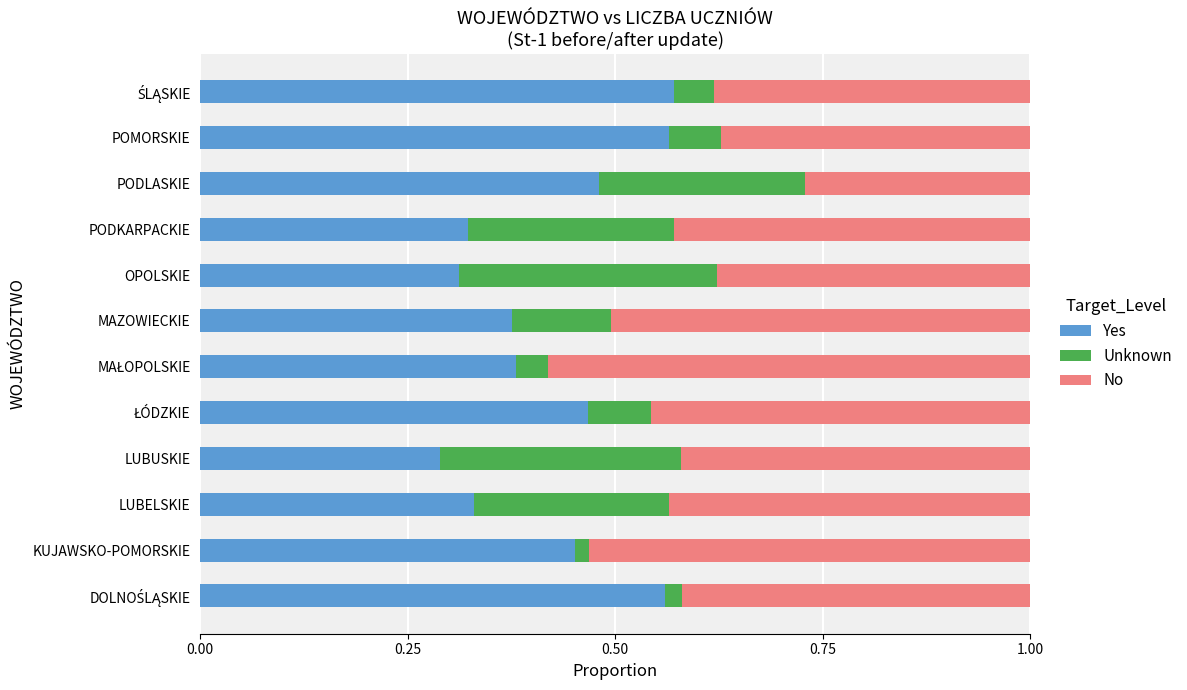

At which label does Yes reach its minimum?

LUBUSKIE